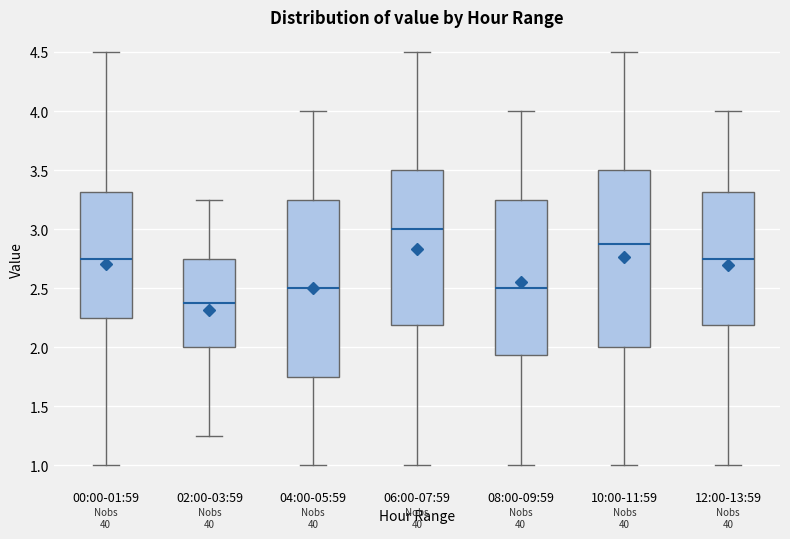

Which box has the lowest median line?

02:00-03:59